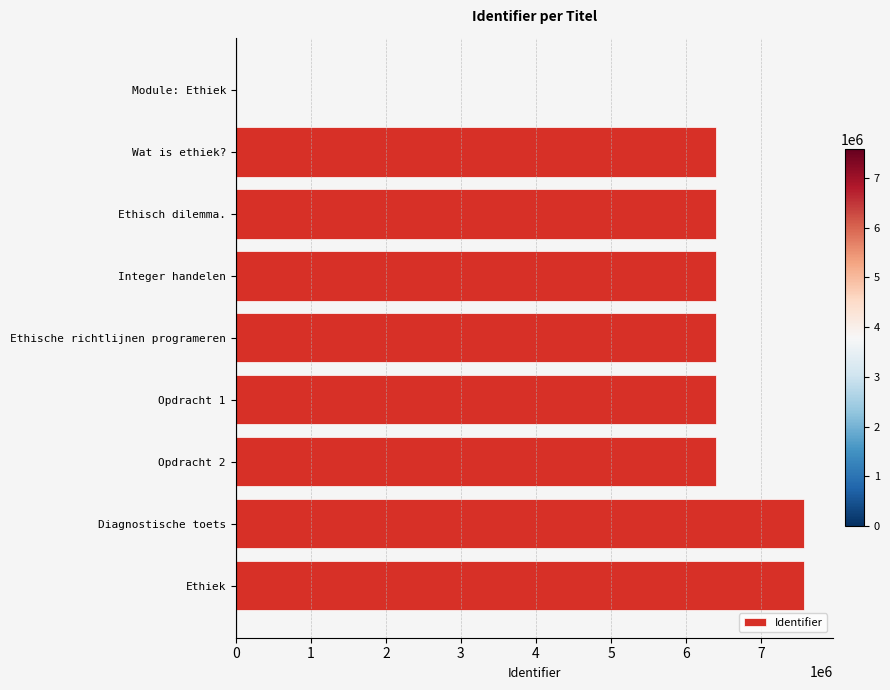

What is the average value?

5951125